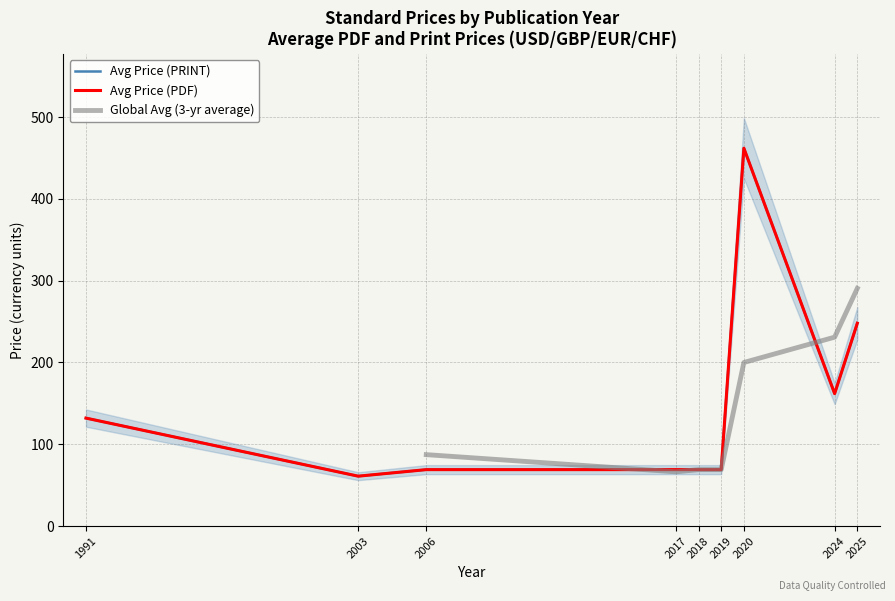

Is it true that Avg Price (PDF) equals 69.0 at 2019?

True